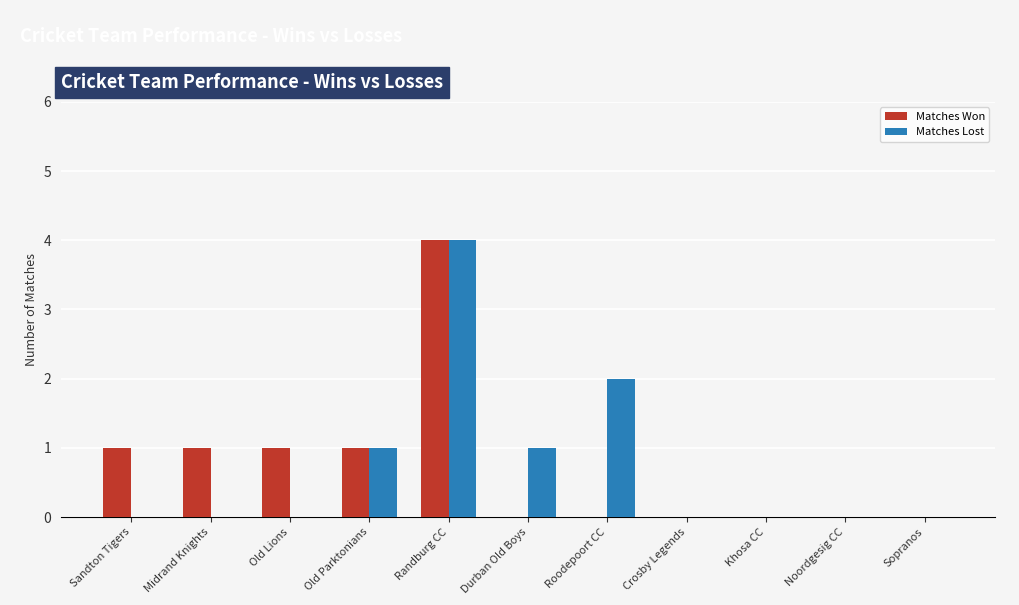

Reading left to right, what are all the values shown in this chart?

Matches Won: 1	1	1	1	4	0	0	0	0	0	0
Matches Lost: 0	0	0	1	4	1	2	0	0	0	0